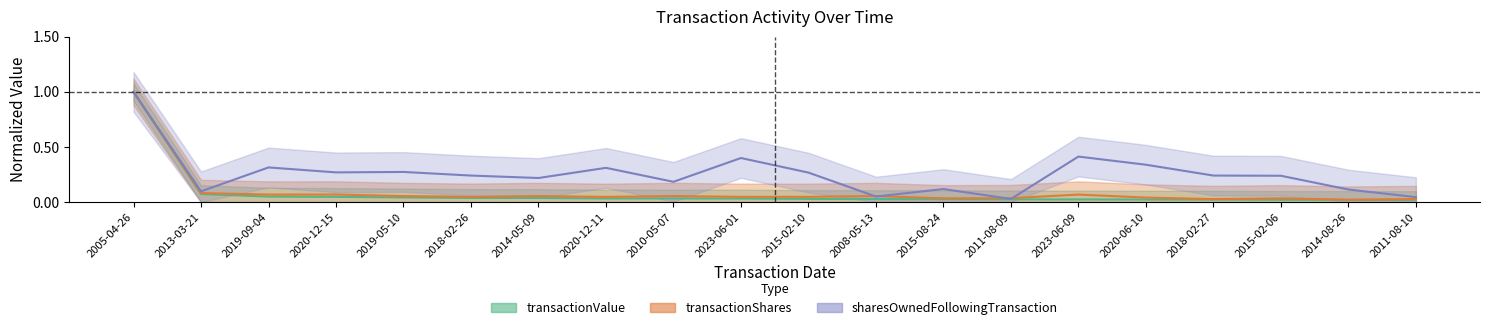

What is the difference between the second highest and minimum values in the sharesOwnedFollowingTransaction series?

0.4